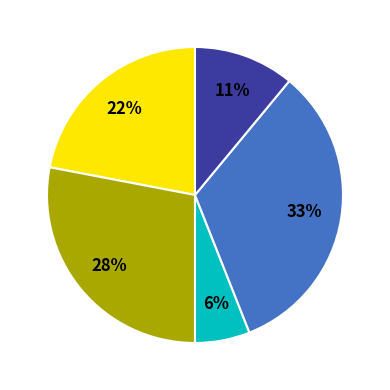

Is there any slice that represents more than half of the pie?

No